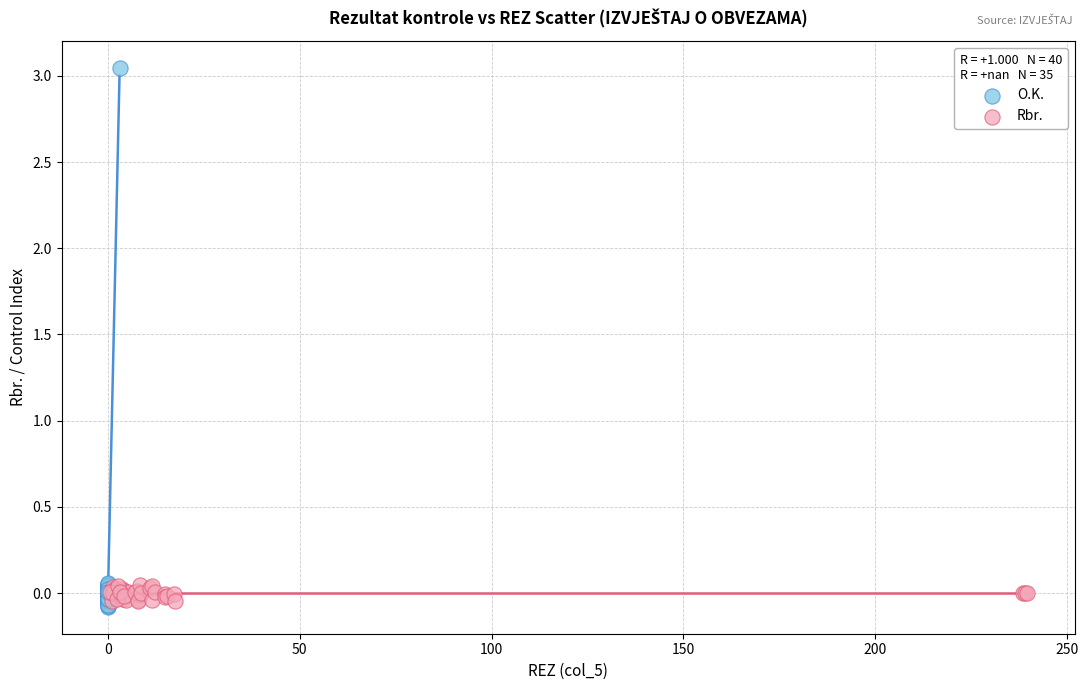

Which series has the widest spread of Y values?

O.K.